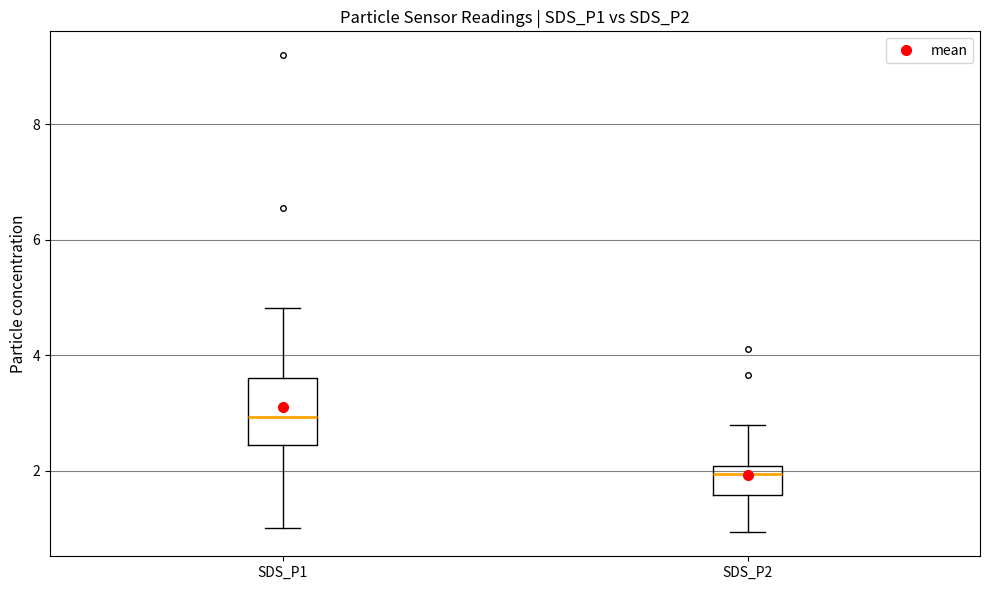

Which box is the tallest, from its lower edge to its upper edge?

SDS_P1